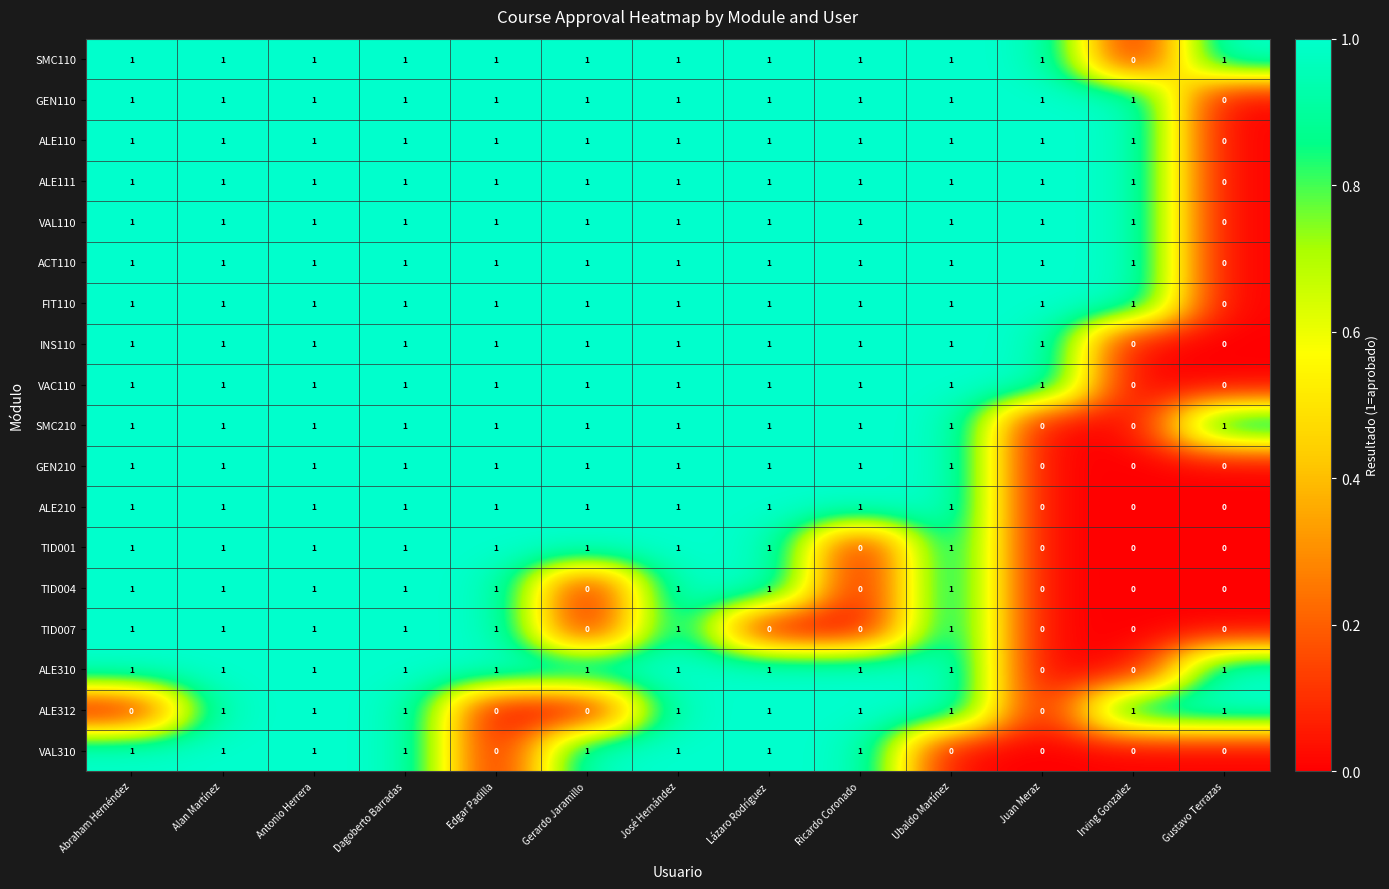

At how many categories does at least one series exceed 0?

13